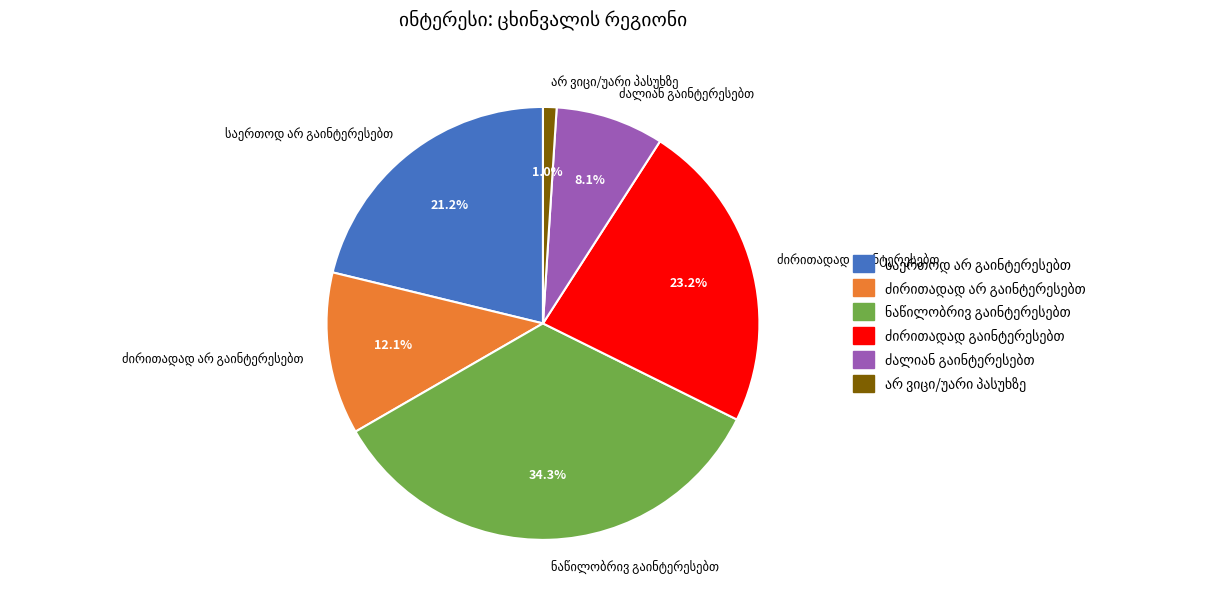

Does any single category account for the majority?

No